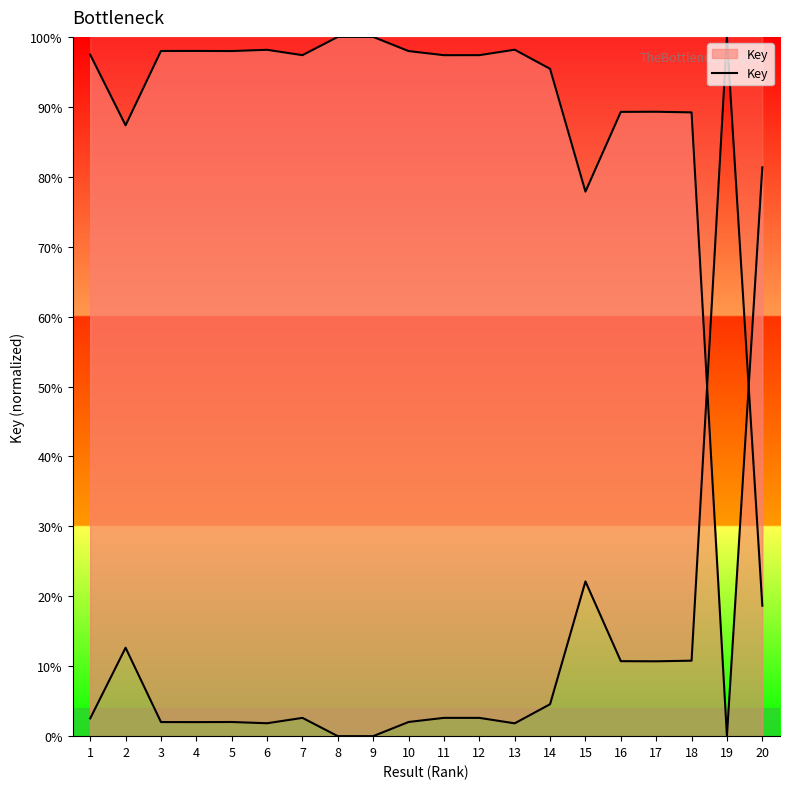

Reading right to left, list all the values displayed in this chart.

20=81.3	19=0.0	18=89.2	17=89.3	16=89.3	15=77.9	14=95.4	13=98.2	12=97.4	11=97.4	10=98.0	9=100.0	8=100.0	7=97.4	6=98.2	5=98.0	4=98.0	3=98.0	2=87.4	1=97.5